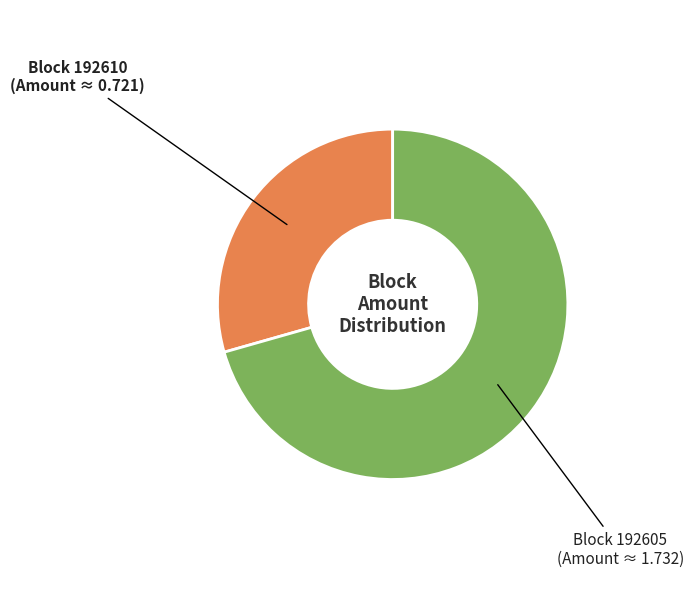

Is there a majority slice in this chart?

Yes